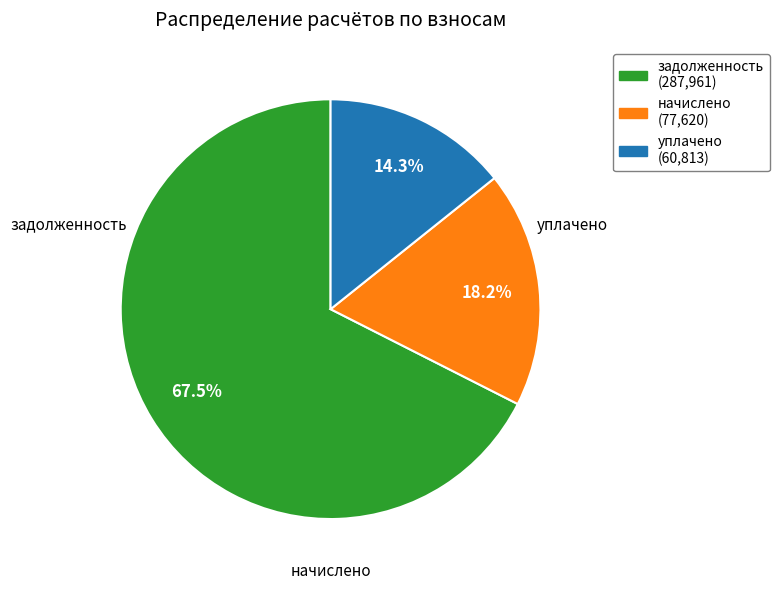

Does any single category account for the majority?

Yes